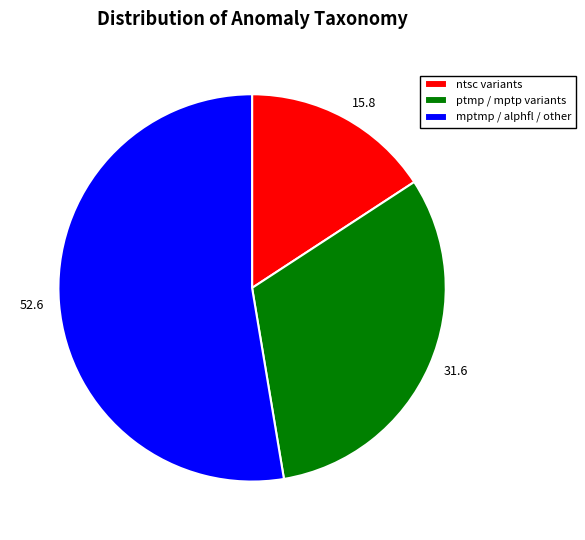

Is it true that 15.8 is 16% of the pie?

True